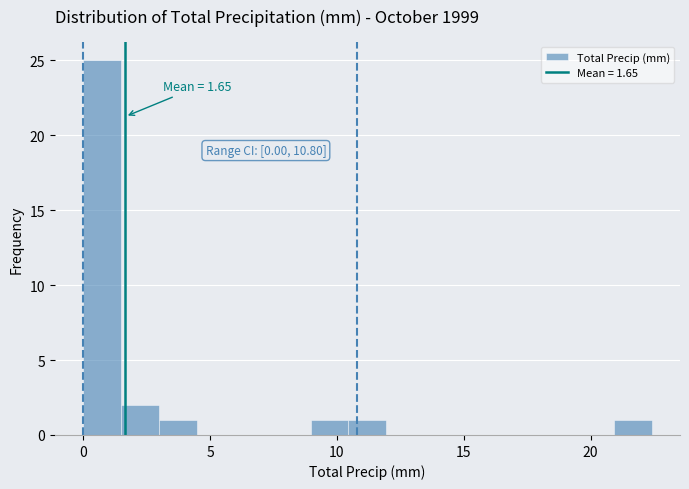

Read against the x-axis, roughly where is the centre of the tallest bar?

0.5